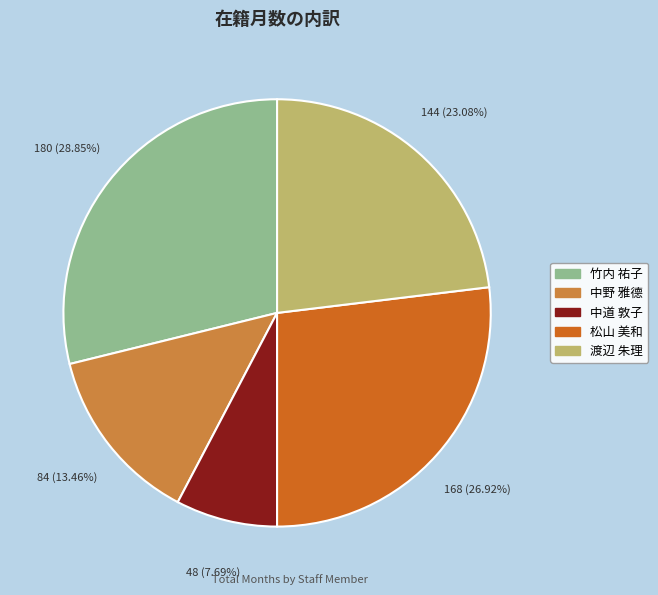

Between 中道 敦子 and 中野 雅德, which is larger?

中野 雅德